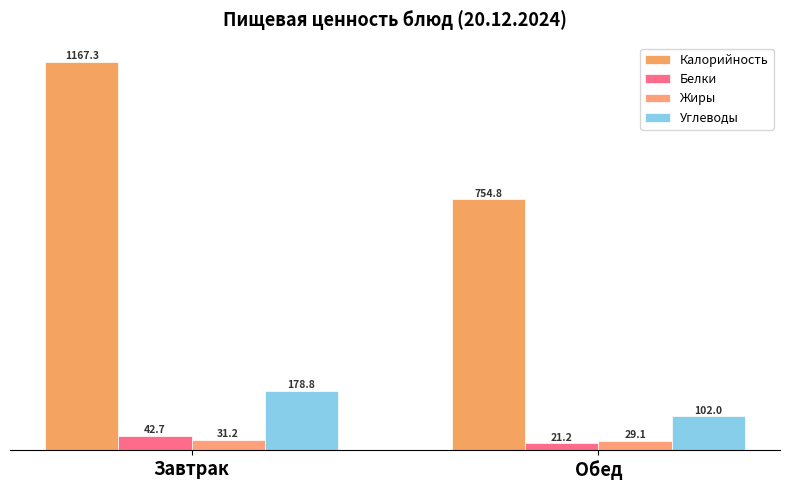

At which category does the chart reach its peak across all series?

Завтрак